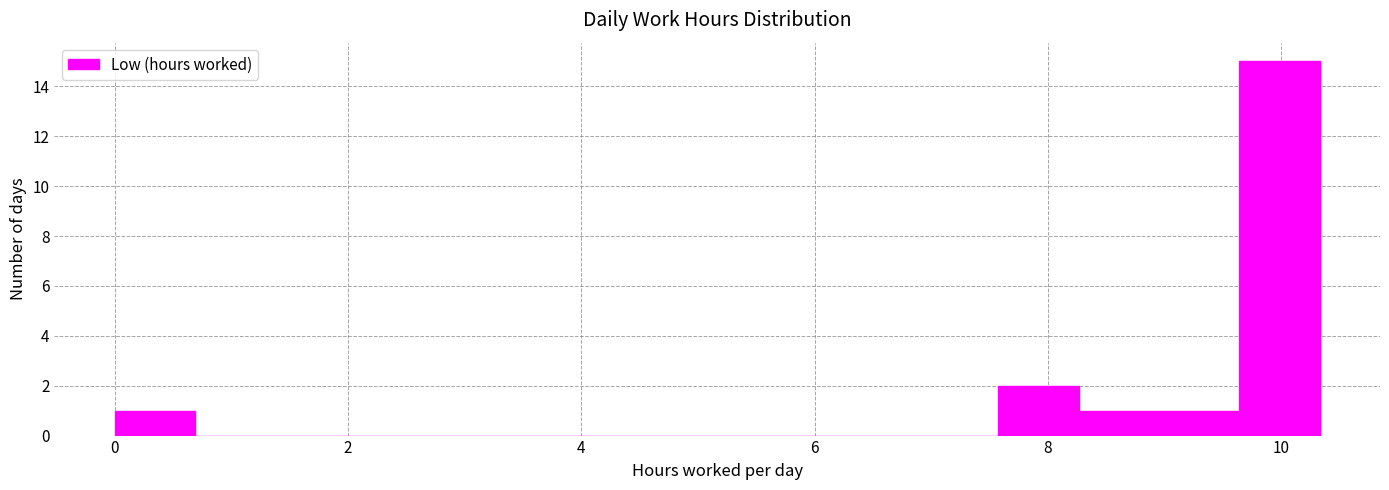

Around what value on the x-axis is the tallest bar? Give the approximate position of its centre, as read against the axis.

10.0